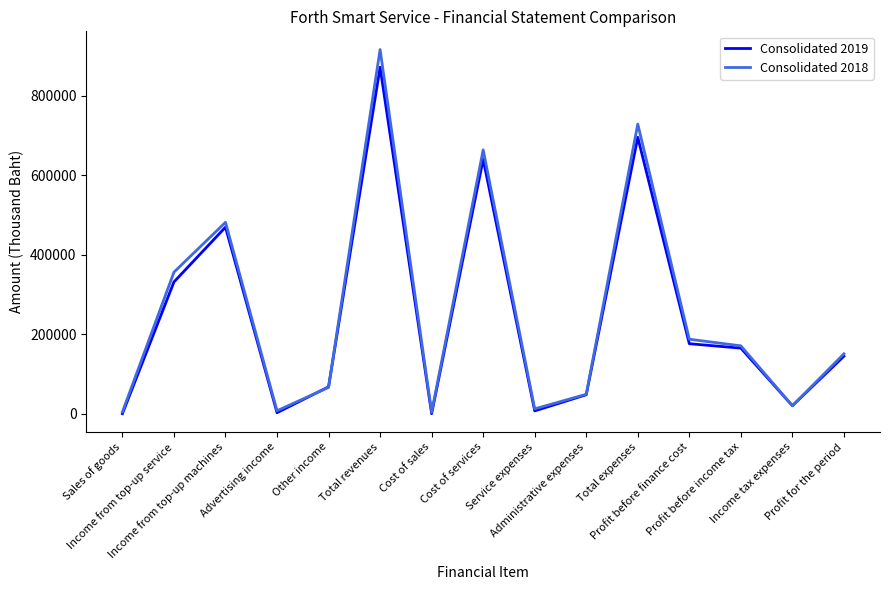

What is the greatest value displayed?

916781